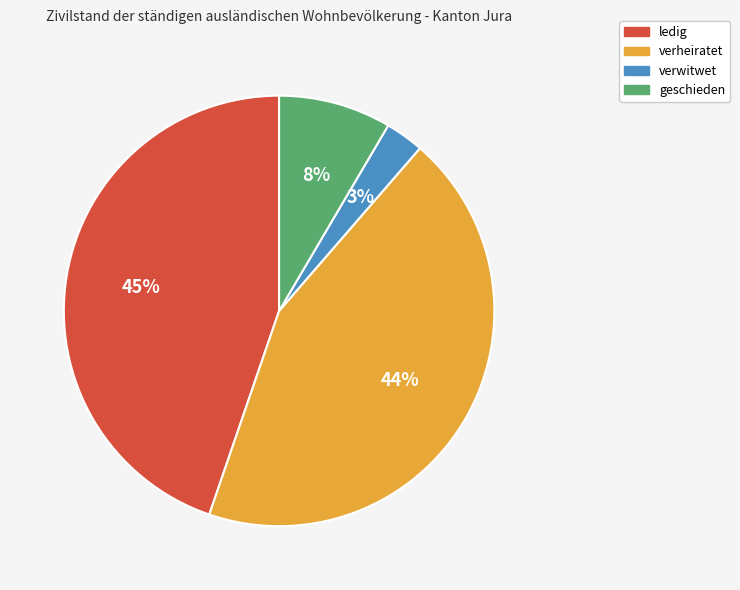

Which category has the smallest portion of the pie?

verwitwet